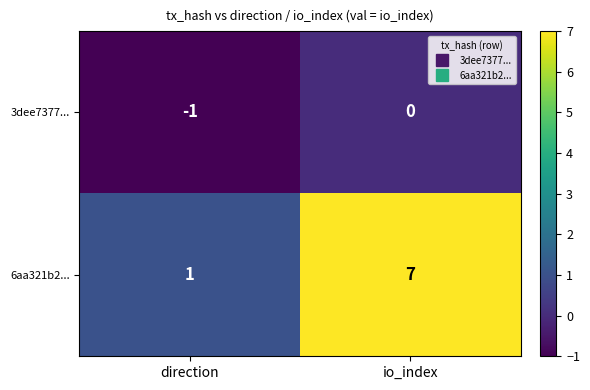

Where is 3dee7377... nearest to the value 0?

io_index